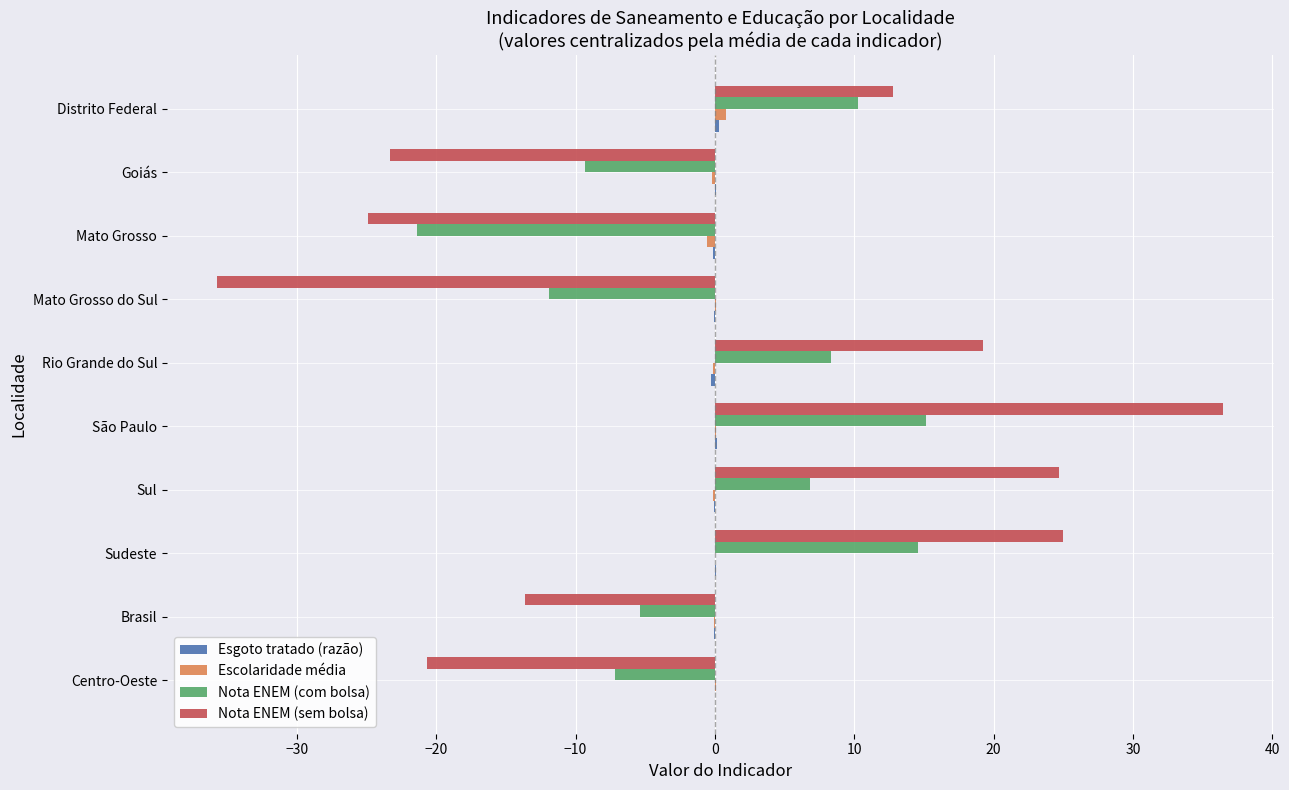

Which series changed the most between Centro-Oeste and Brasil?

Nota ENEM (sem bolsa)